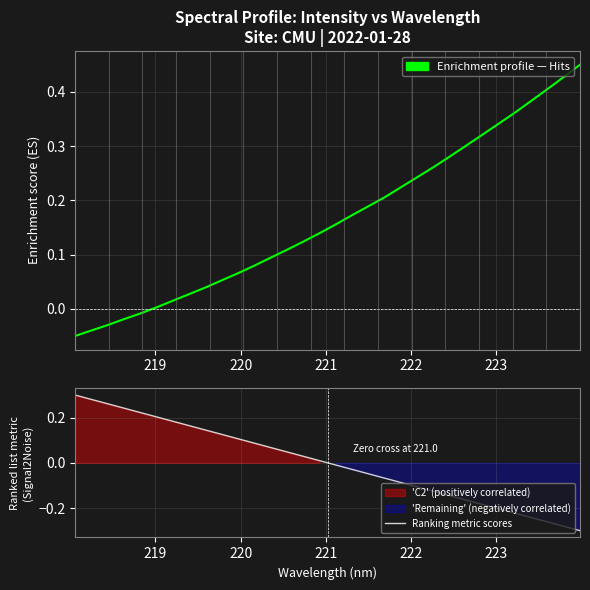

After their last crossing, which series has the higher values: Ranking metric scores or Spectral Intensity?

Spectral Intensity